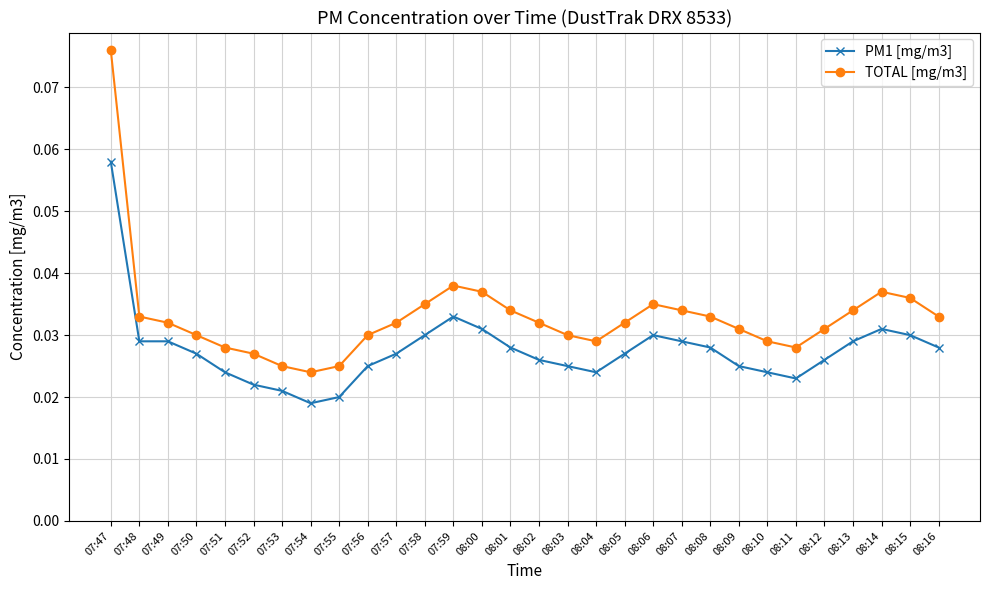

True or false: TOTAL [mg/m3] and PM1 [mg/m3] cross at least once.

False